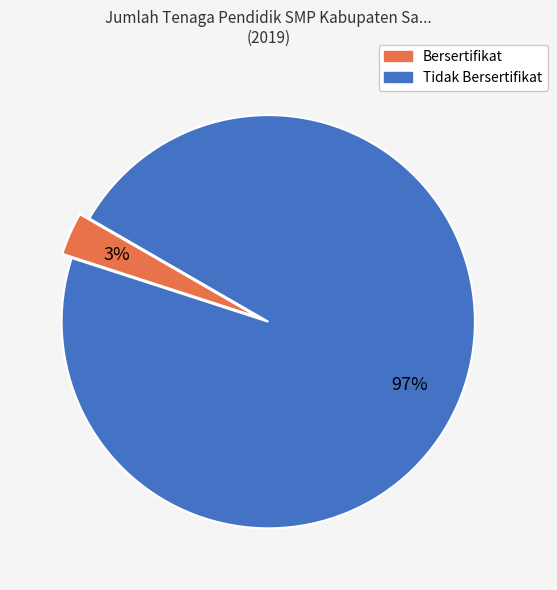

Combined, do Tidak Bersertifikat and Bersertifikat account for over 50%?

Yes